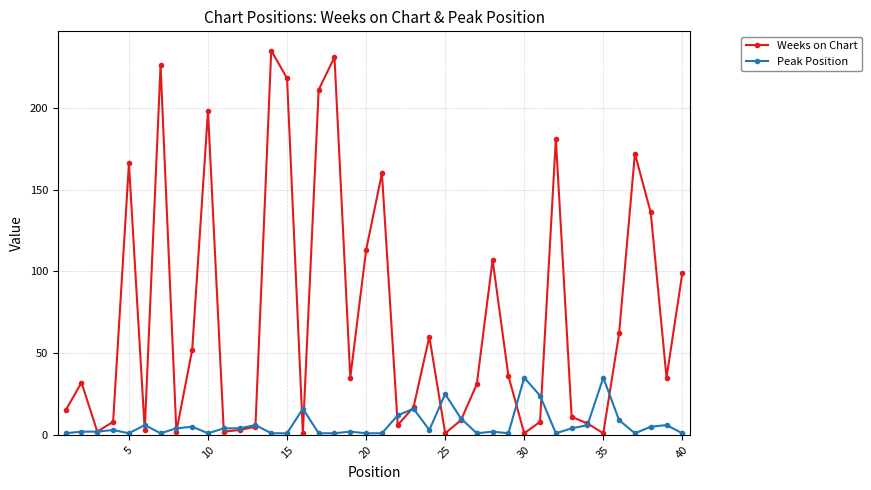

At how many categories does at least one series exceed 94?

14